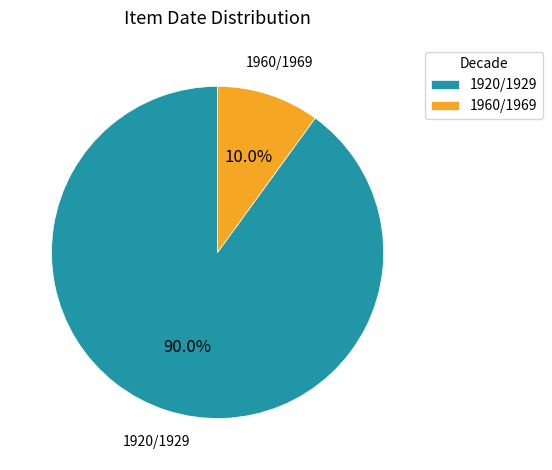

How much of the chart is everything except 1960/1969?

90.0%